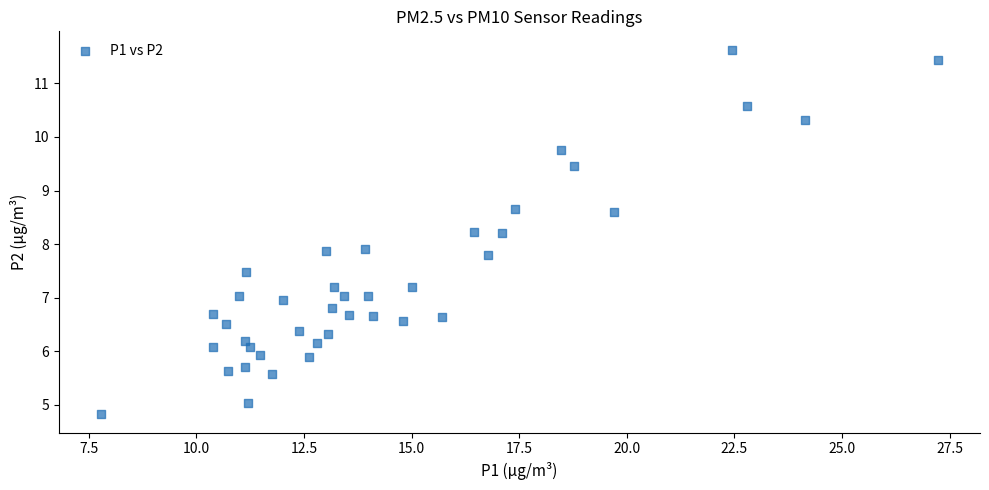

What is the range of X values (max minus min)?

19.4